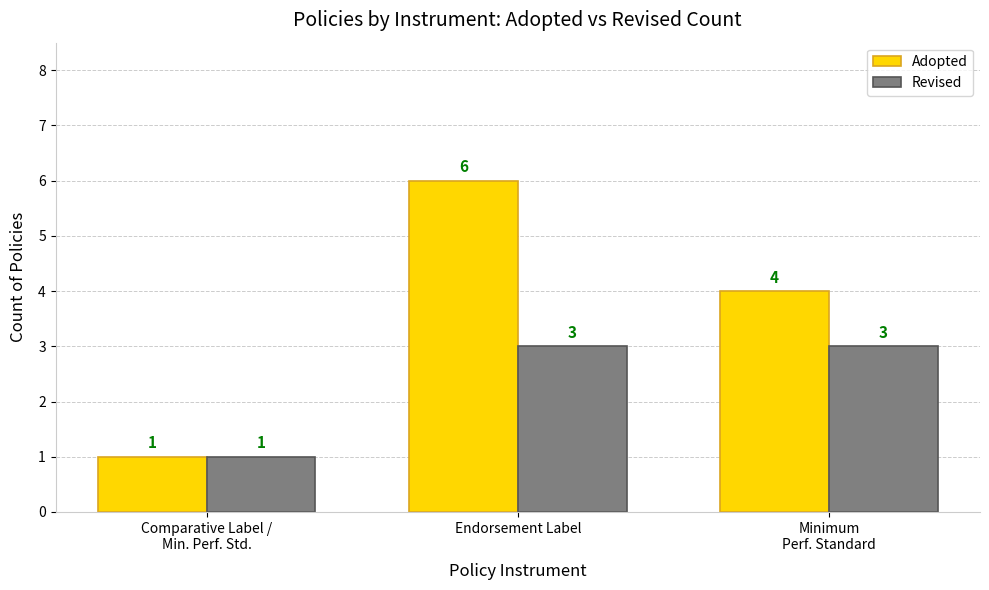

Reading left to right, transcribe all the data shown in this chart.

Adopted: Comparative Label /
Min. Perf. Std.=1	Endorsement Label=6	Minimum
Perf. Standard=4
Revised: Comparative Label /
Min. Perf. Std.=1	Endorsement Label=3	Minimum
Perf. Standard=3